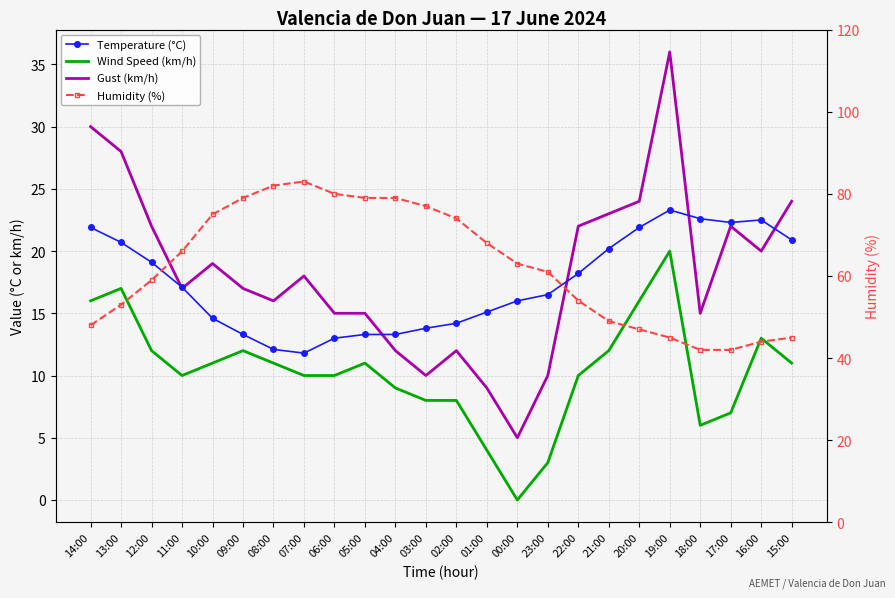

Does the chart have visible grid lines?

Yes